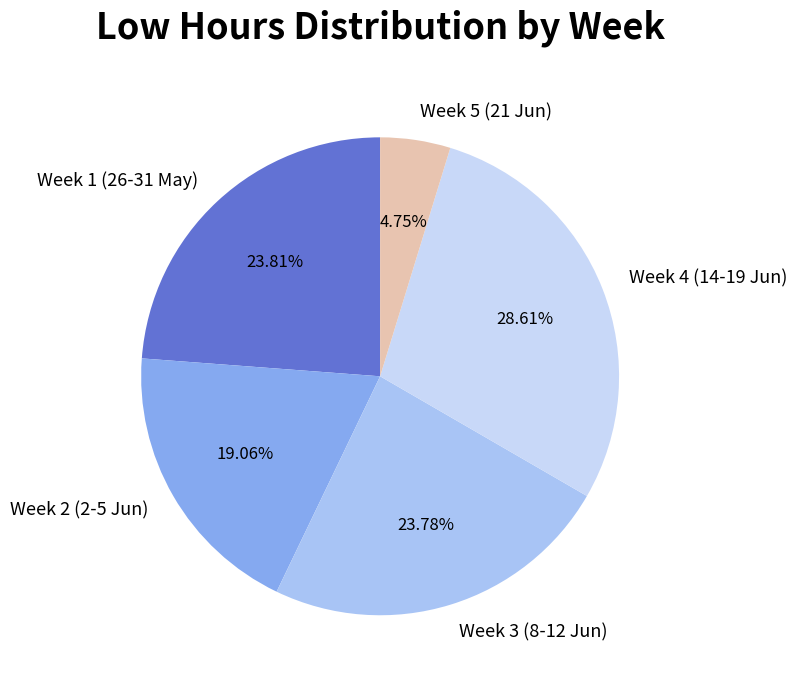

Approximately how many times larger is the value at Week 1 (26-31 May) compared to Week 3 (8-12 Jun)?

1.0